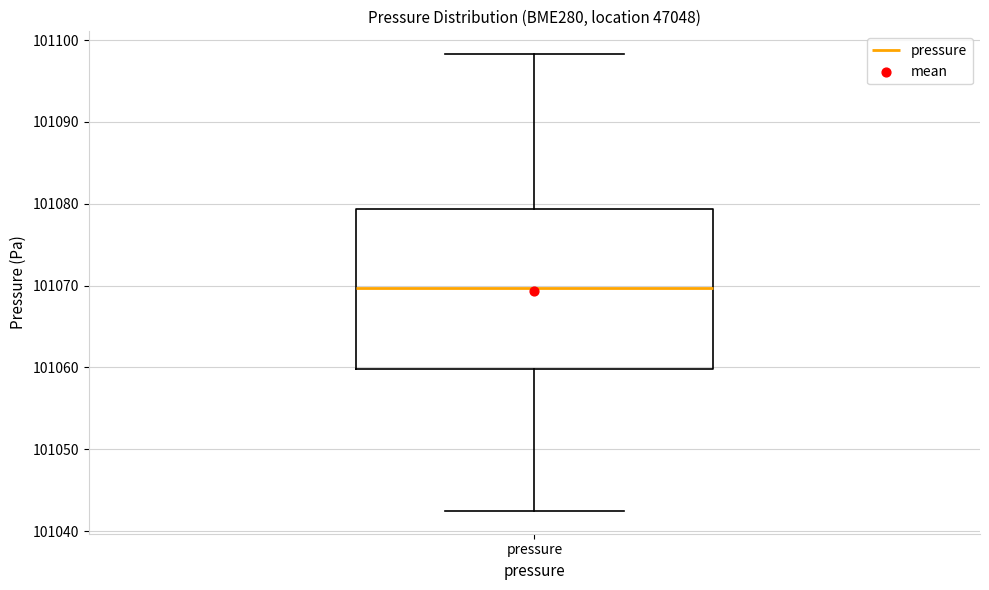

Read this box plot against the y-axis: the position of the median line, the range covered by the box, and the ends of both whiskers. The values are not printed on the chart, so give them approximately, as read against the axis.

median 101070, box 101060 to 101079, whiskers 101042 to 101098